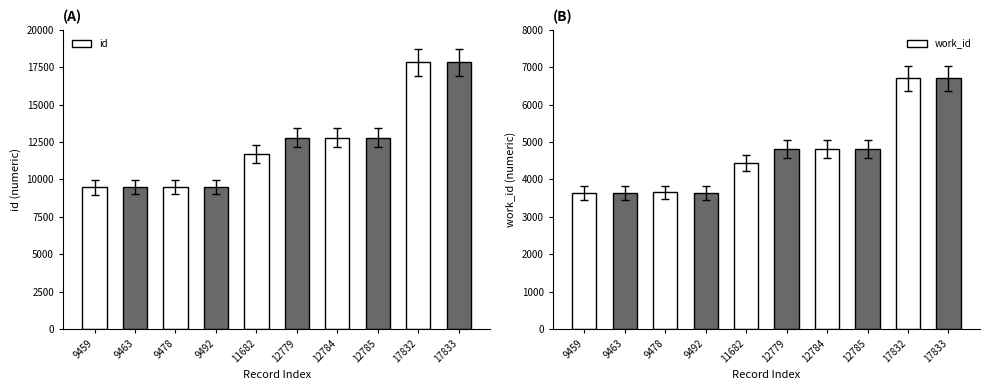

Count the number of categories in the chart.

10